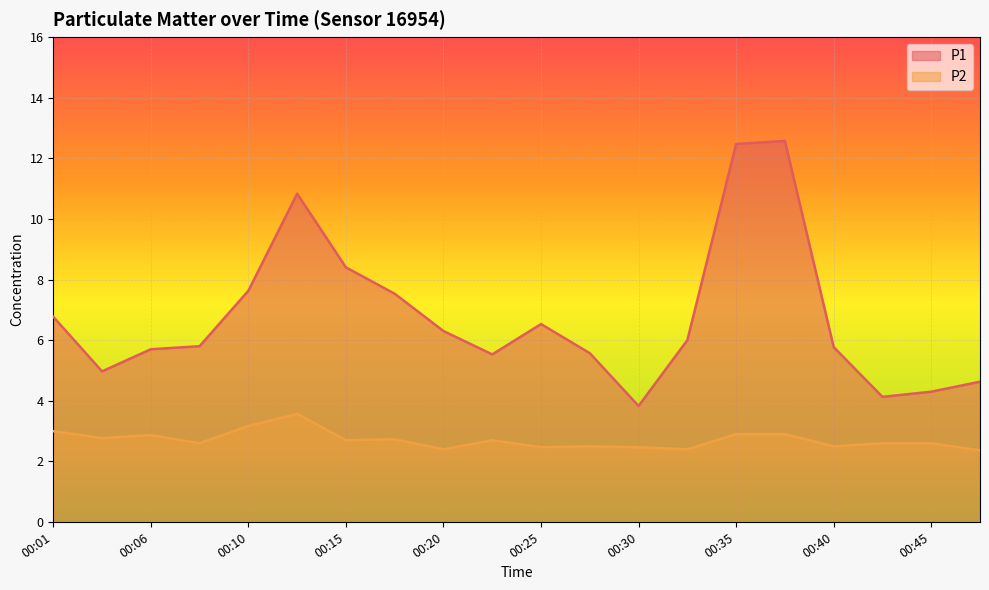

Rank the categories by P1 value from lowest to highest.

00:30, 00:42, 00:45, 00:47, 00:03, 00:23, 00:28, 00:06, 00:40, 00:08, 00:33, 00:20, 00:25, 00:01, 00:18, 00:10, 00:15, 00:13, 00:35, 00:38